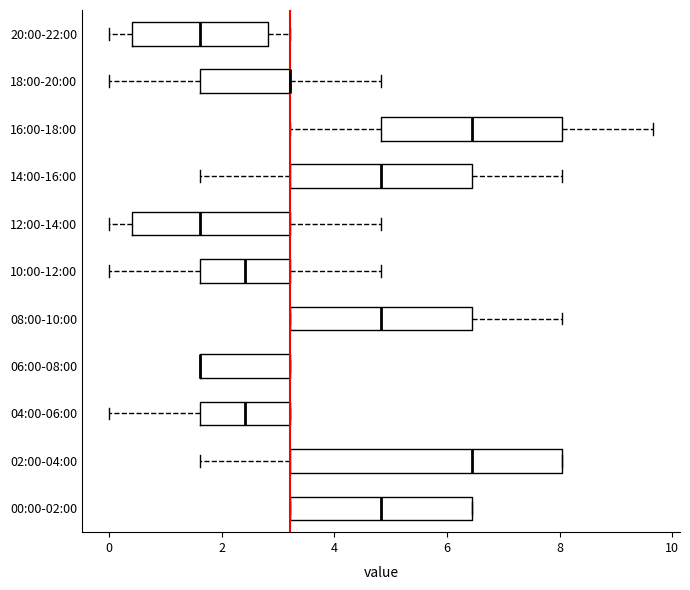

Reading bottom to top, transcribe this box plot: for each box, give where its median line is, the range the box spans, and where its two whiskers end, as read against the x-axis. The values are not printed on the chart, so give them approximately, as read against the axis.

00:00-02:00: median 4.8, box 3.2 to 6.4, whiskers 3.2 to 6.4
02:00-04:00: median 6.4, box 3.2 to 8.0, whiskers 1.6 to 8.0
04:00-06:00: median 2.4, box 1.6 to 3.2, whiskers 0.0 to 3.2
06:00-08:00: median 1.6 (drawn on the box's left edge), box 1.6 to 3.2, whiskers 1.6 to 3.2
08:00-10:00: median 4.8, box 3.2 to 6.4, whiskers 3.2 to 8.0
10:00-12:00: median 2.4, box 1.6 to 3.2, whiskers 0.0 to 4.8
12:00-14:00: median 1.6, box 0.4 to 3.2, whiskers 0.0 to 4.8
14:00-16:00: median 4.8, box 3.2 to 6.4, whiskers 1.6 to 8.0
16:00-18:00: median 6.4, box 4.8 to 8.0, whiskers 3.2 to 9.6
18:00-20:00: median 3.2 (drawn on the box's right edge), box 1.6 to 3.2, whiskers 0.0 to 4.8
20:00-22:00: median 1.6, box 0.4 to 2.8, whiskers 0.0 to 3.2